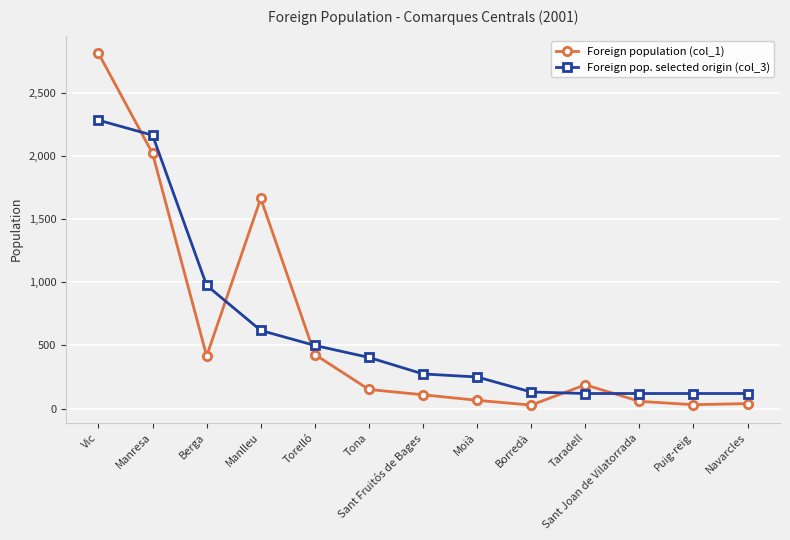

Where does the Foreign pop. selected origin (col_3) series first go above 274?

Vic